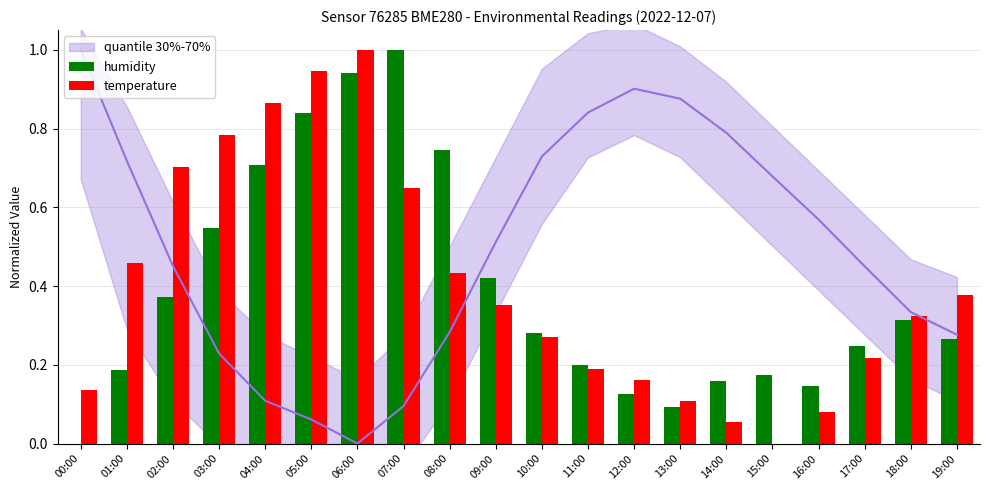

Is it true that humidity equals 0.4 at 02:00?

True